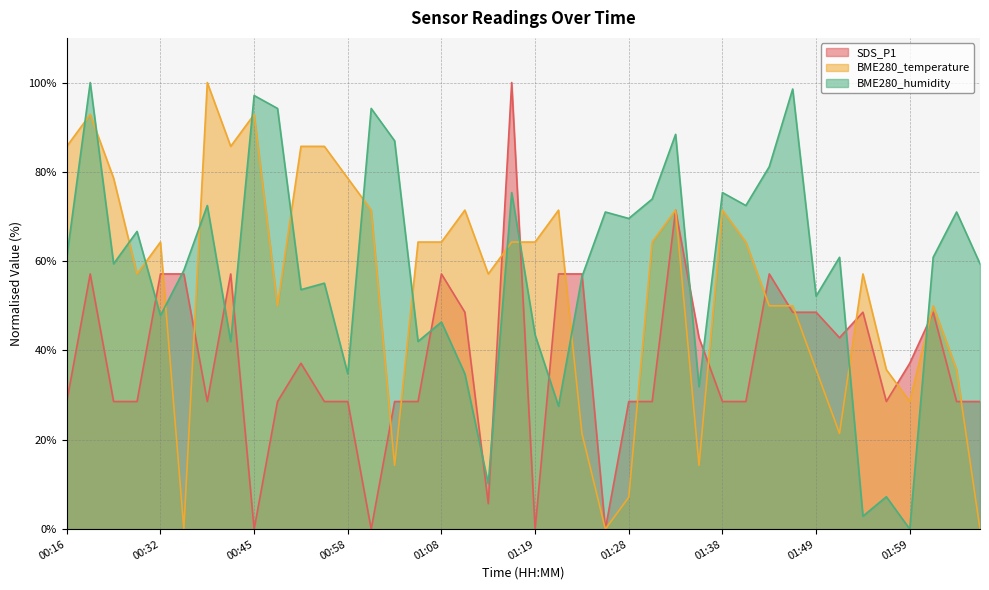

Between 01:38 and 01:49, which is larger?

01:49